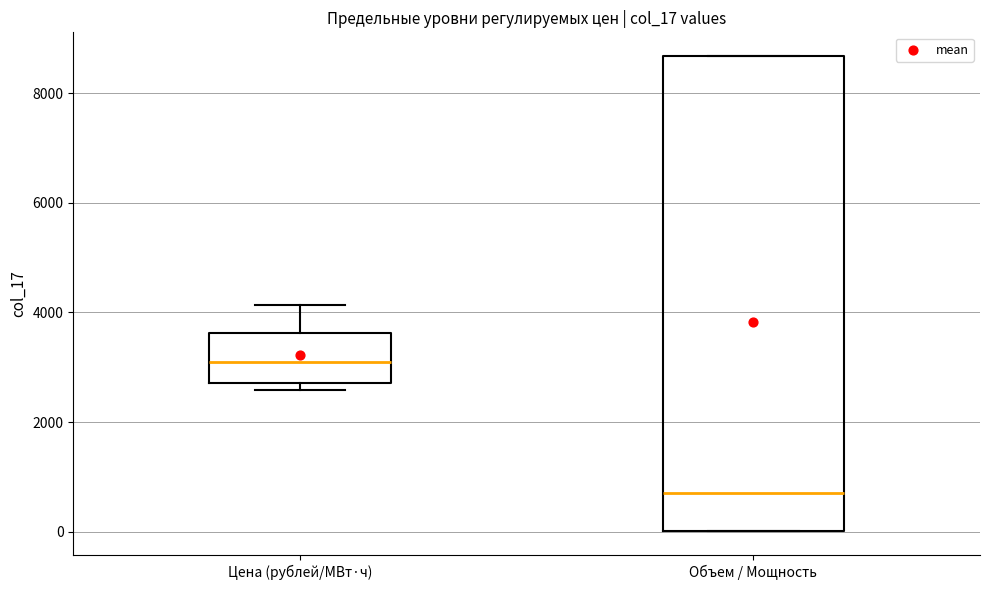

Which box's median line is the highest?

Цена (рублей/МВт·ч)